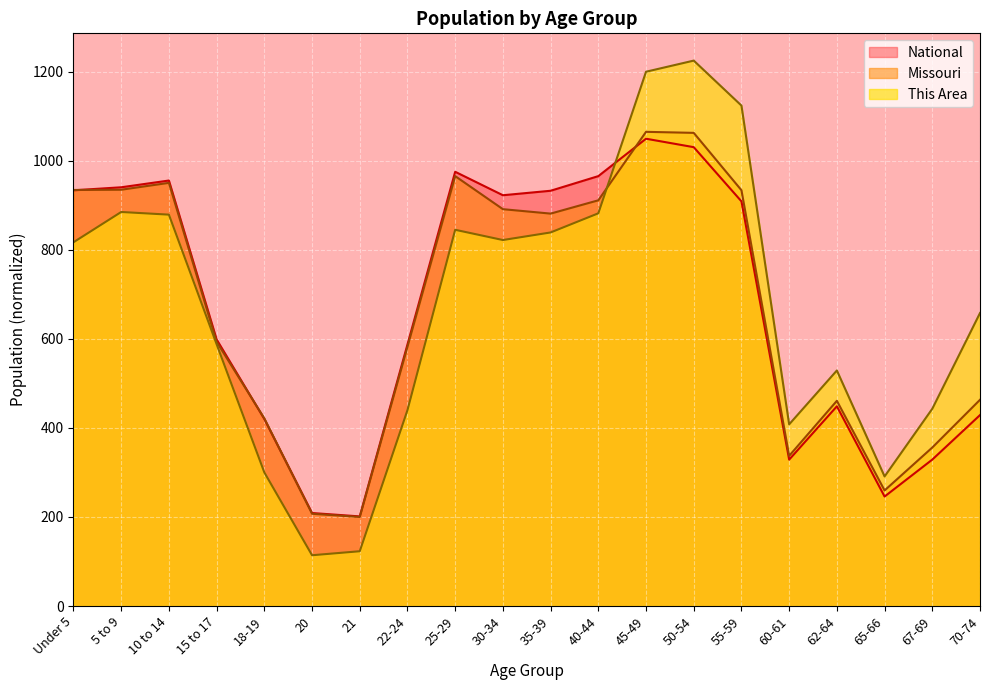

The value of This Area at 25-29 is 522.9. True or false?

False